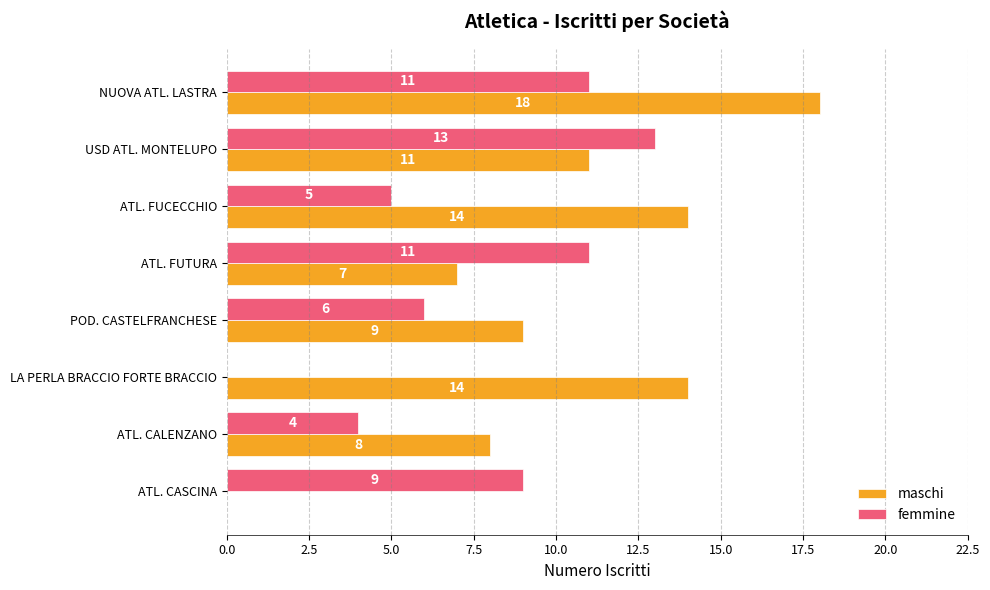

What is the total value across all series at POD. CASTELFRANCHESE?

15